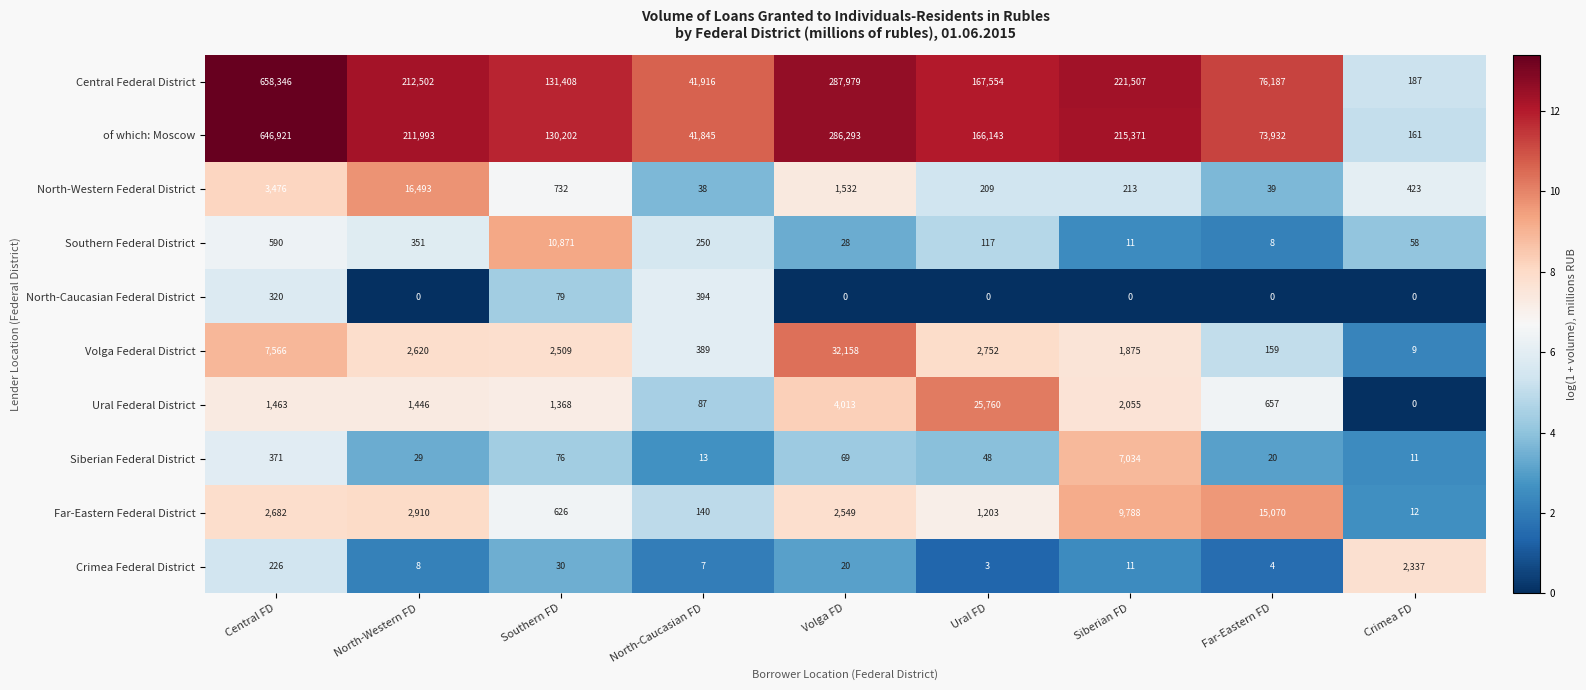

At which label does Southern Federal District reach its peak?

Southern FD